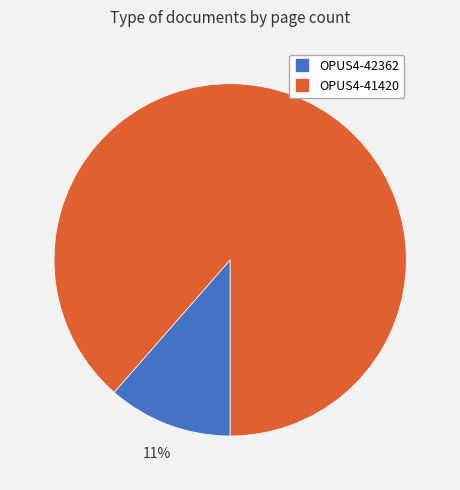

Is there a majority slice in this chart?

Yes